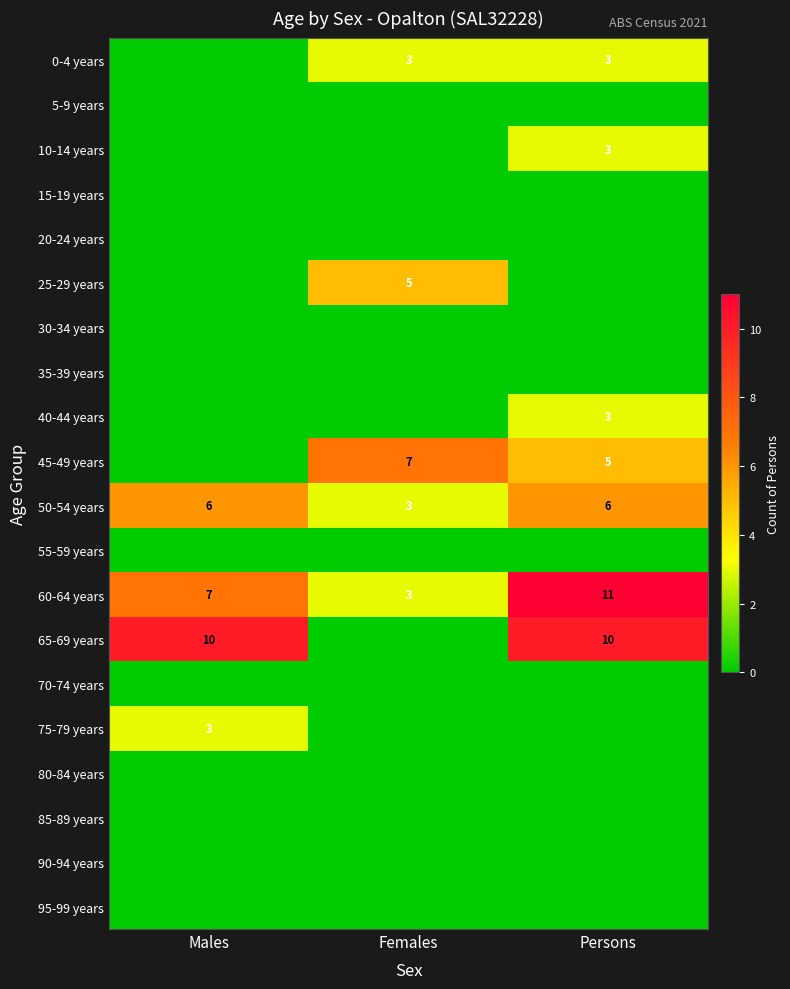

Which category has the lowest value in the 60-64 years series?

Females